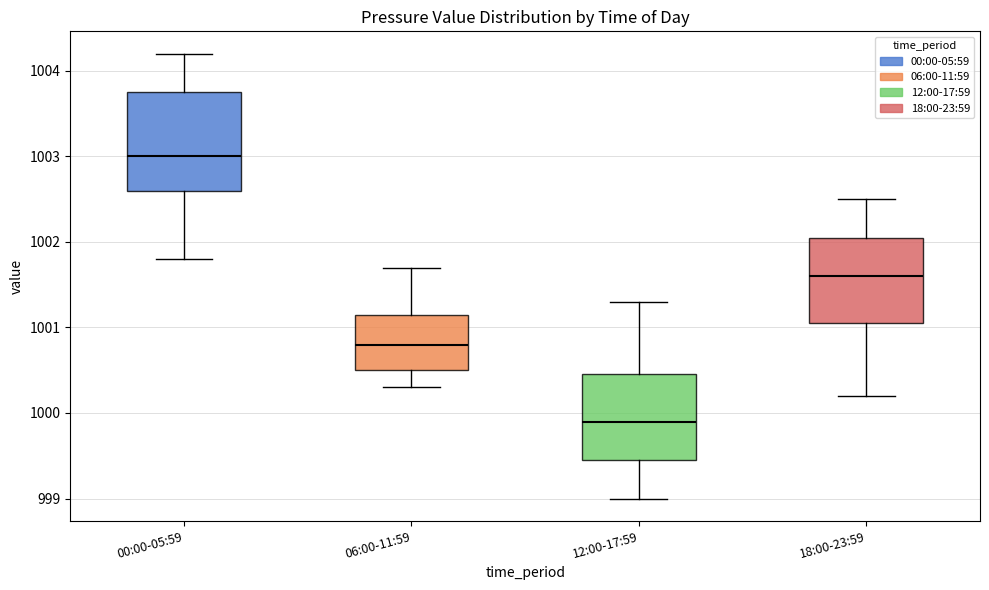

Where is the lower edge of the box for 00:00-05:59 on the y-axis? The values are not printed on the chart, so give them approximately, as read against the axis.

1002.6